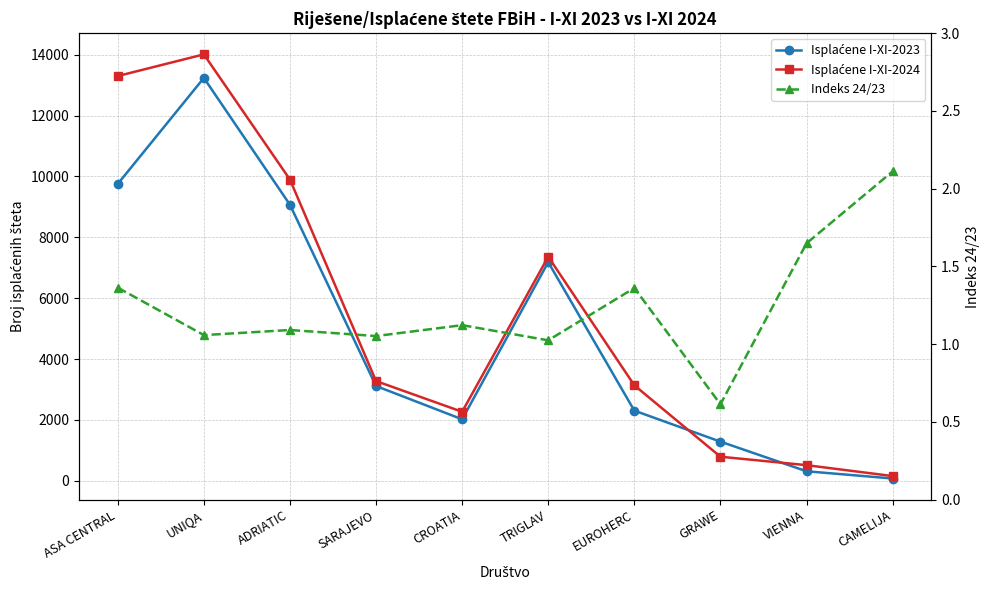

At which label does Indeks 24/23 first exceed 1?

ASA CENTRAL